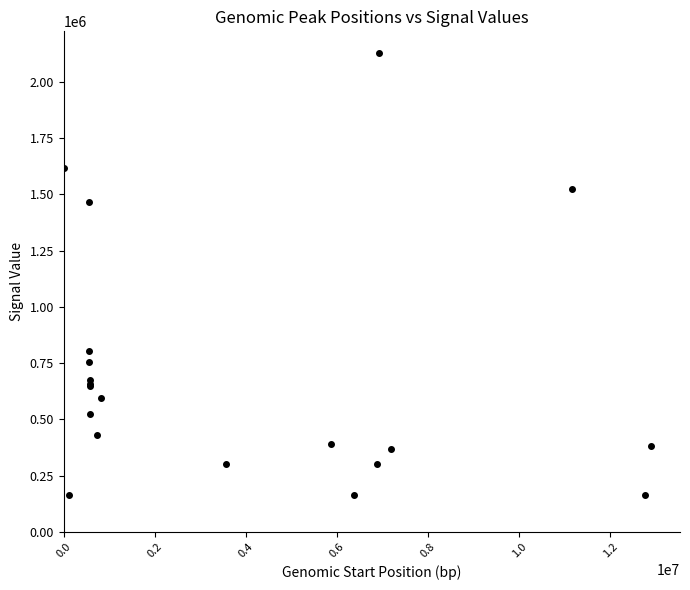

What Y value in the scatter plot is closest to 1144878?

1463843